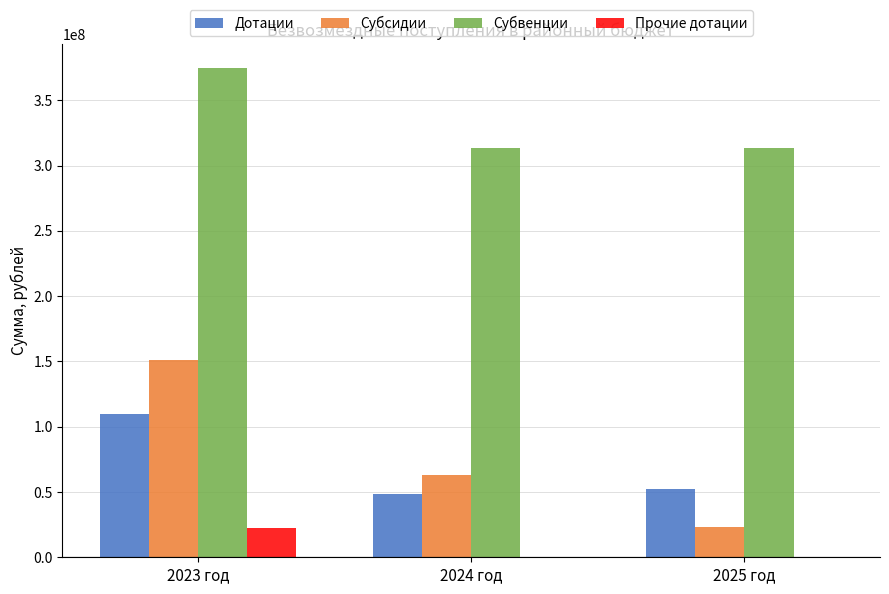

What is the maximum value shown in the chart?

374367997.7